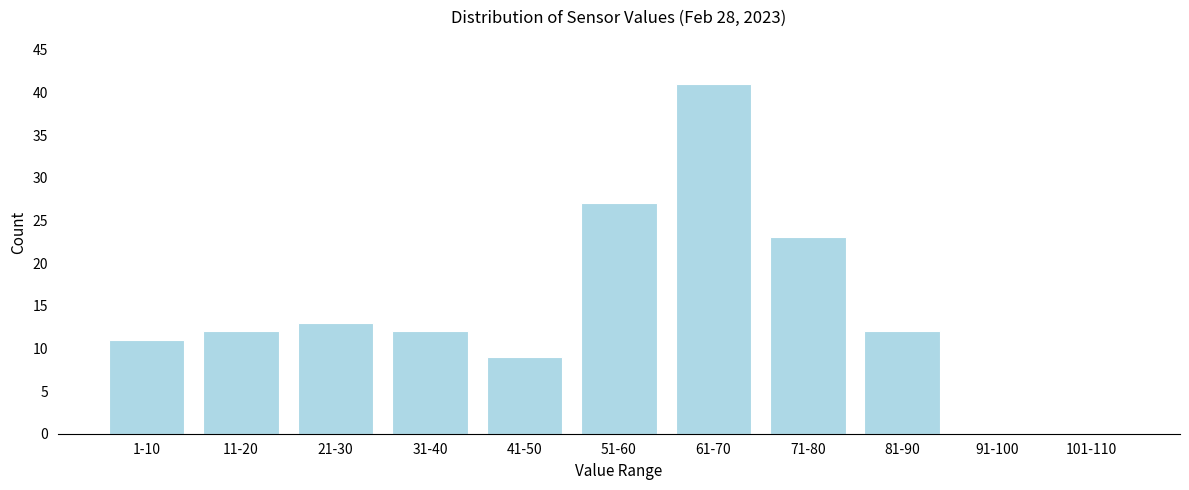

Reading right to left, extract all data points from this chart.

101-110=0	91-100=0	81-90=12	71-80=23	61-70=41	51-60=27	41-50=9	31-40=12	21-30=13	11-20=12	1-10=11